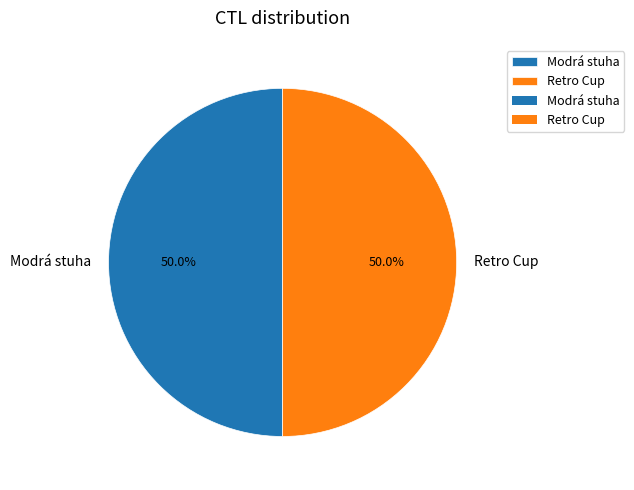

Approximately how many times larger is the value at Retro Cup compared to Modrá stuha?

1.0